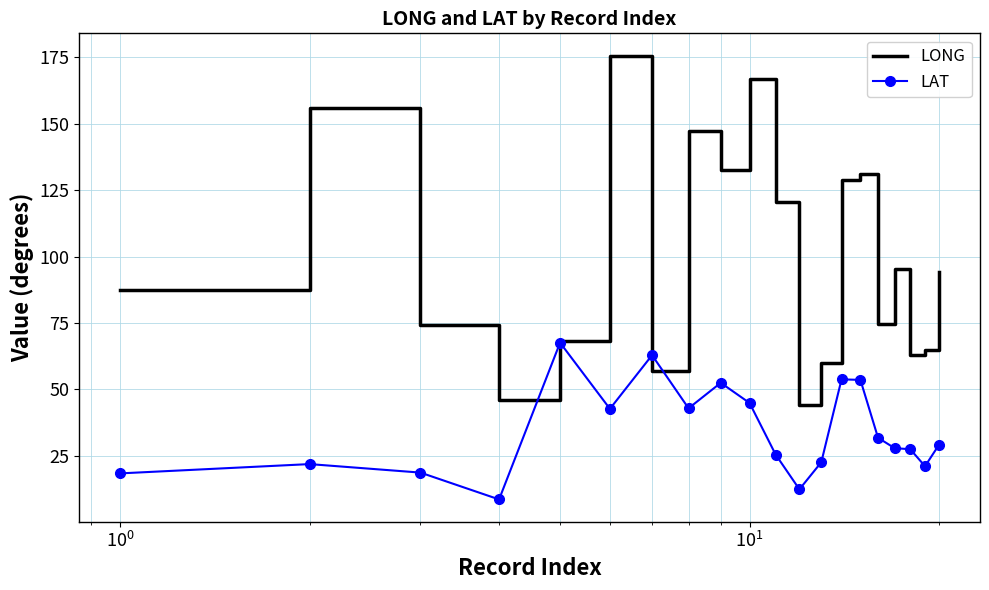

True or false: LONG has more than 1 interior local peaks.

True